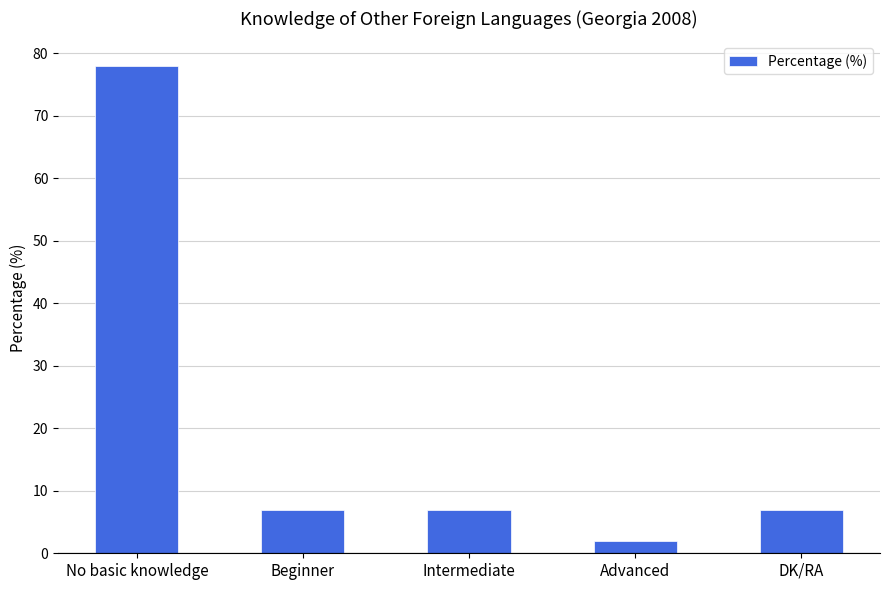

What is the difference between the second highest and minimum values?

5